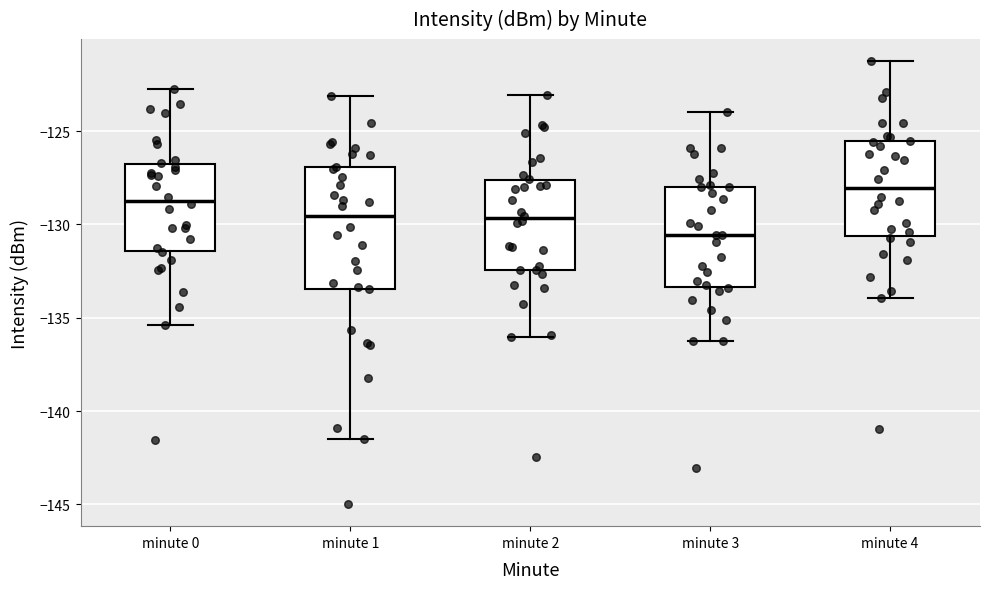

Reading left to right, read every box against the y-axis: the position of its median line, the range the box covers, and the ends of its whiskers. The values are not printed on the chart, so give them approximately, as read against the axis.

minute 0: median -128.5, box -131.5 to -127.0, whiskers -135.5 to -122.5
minute 1: median -129.5, box -133.5 to -127.0, whiskers -141.5 to -123.0
minute 2: median -129.5, box -132.5 to -127.5, whiskers -136.0 to -123.0
minute 3: median -130.5, box -133.5 to -128.0, whiskers -136.0 to -124.0
minute 4: median -128.0, box -130.5 to -125.5, whiskers -134.0 to -121.0